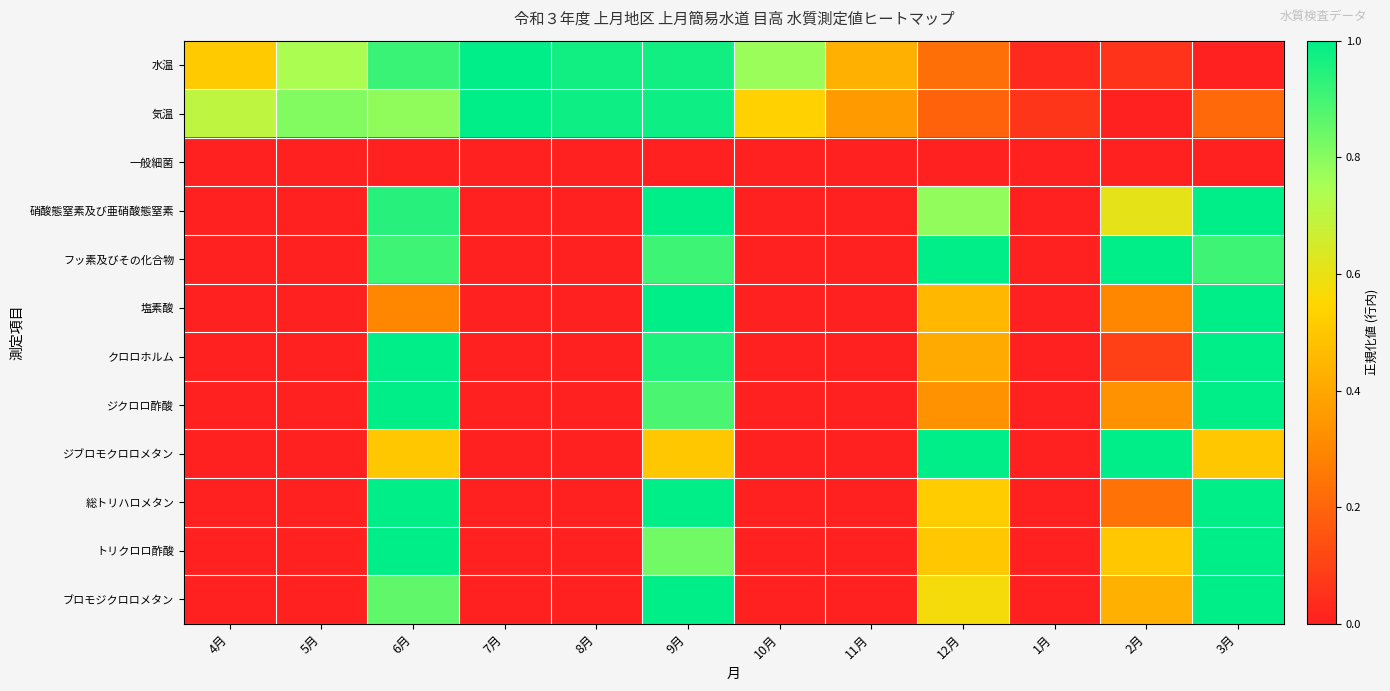

At which category is the sum across all series the highest?

9月